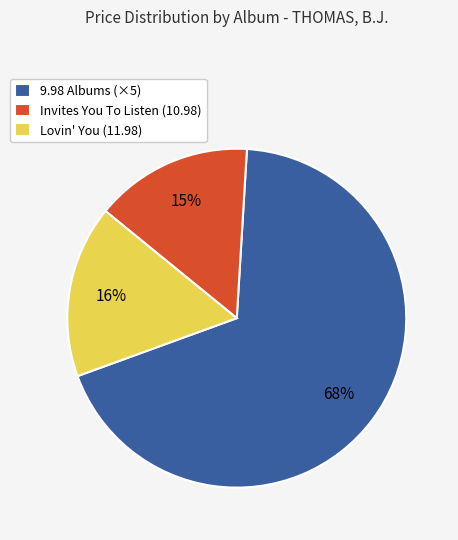

Which has a higher value, 9.98 Albums (×5) or Invites You To Listen (10.98)?

9.98 Albums (×5)